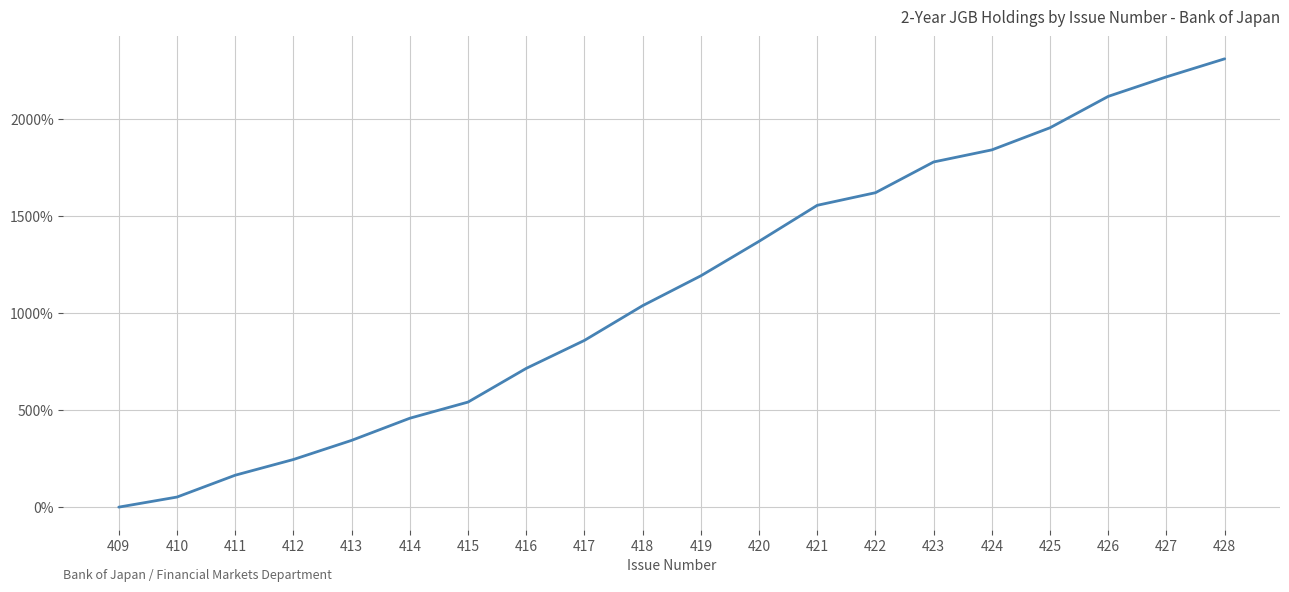

What is the change in value from 419 to 422?

+428.5